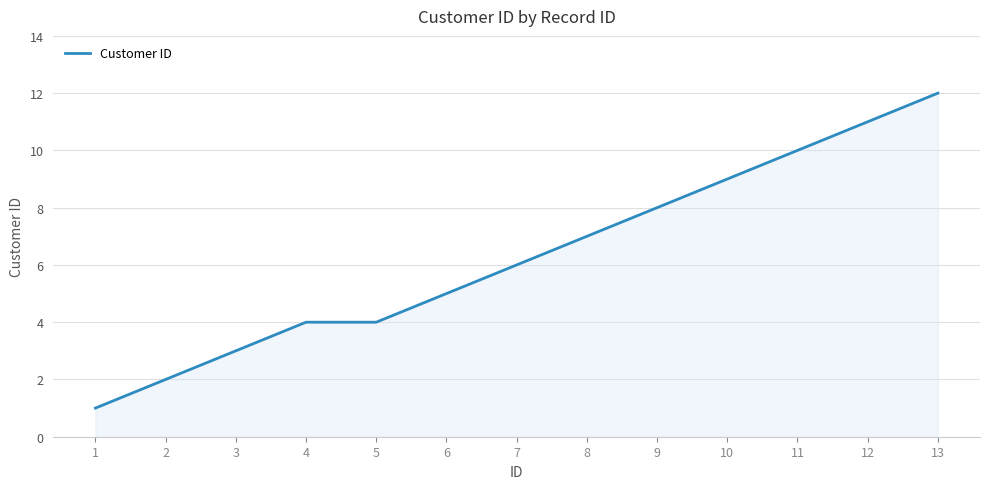

What is the difference between the second highest and second lowest values?

9